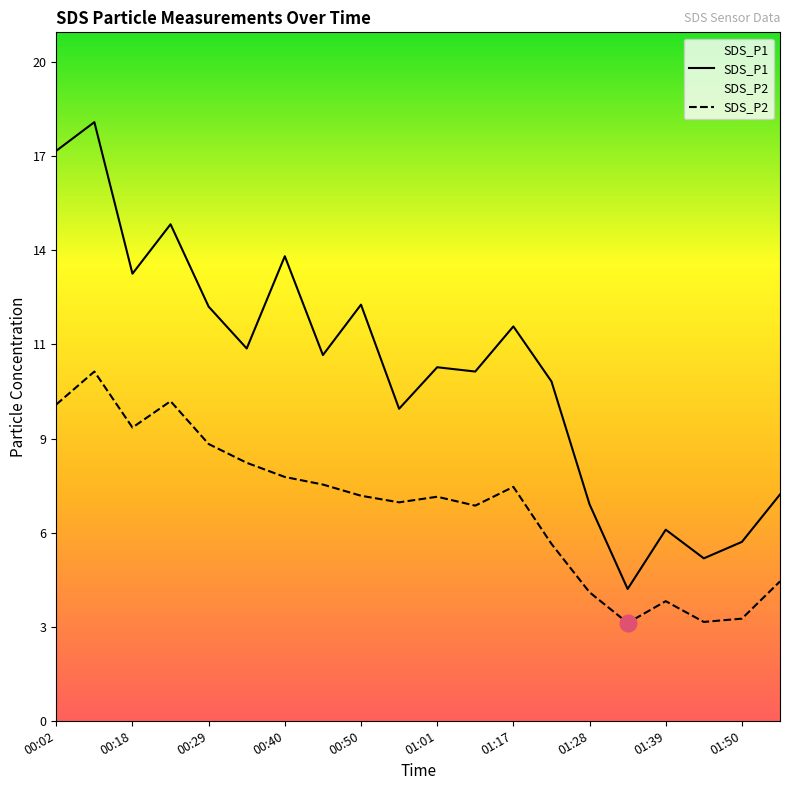

Which category has the lowest value across all series?

01:34